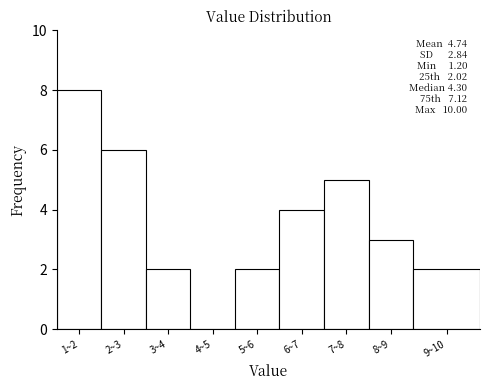

Reading left to right, extract all data points from this chart.

1~2=8	2~3=6	3~4=2	4~5=0	5~6=2	6~7=4	7~8=5	8~9=3	9~10=2